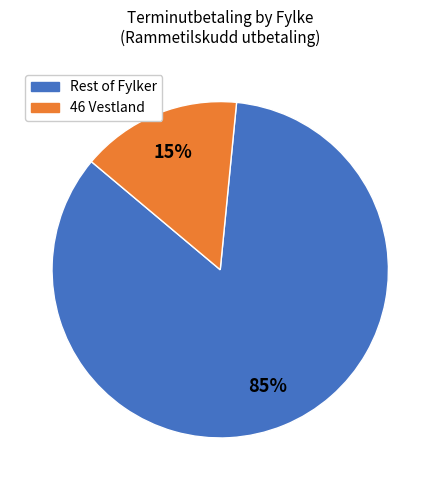

Is there any slice that represents more than half of the pie?

Yes